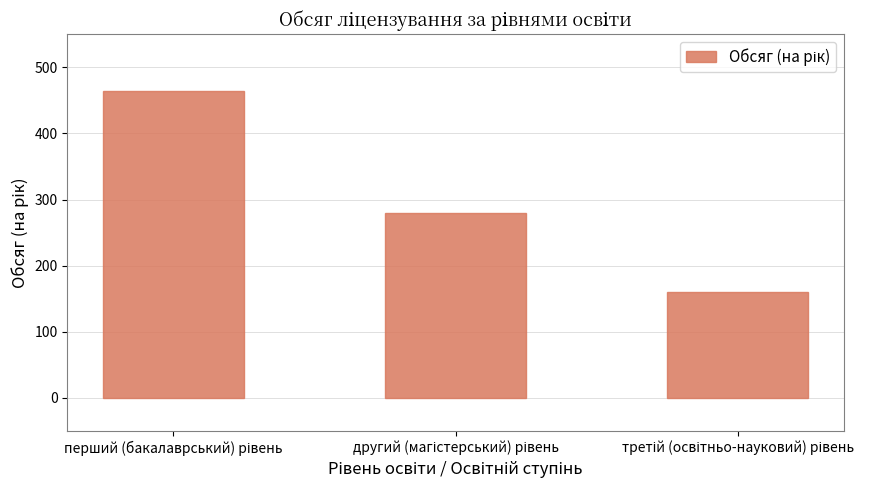

What is the average value?

302